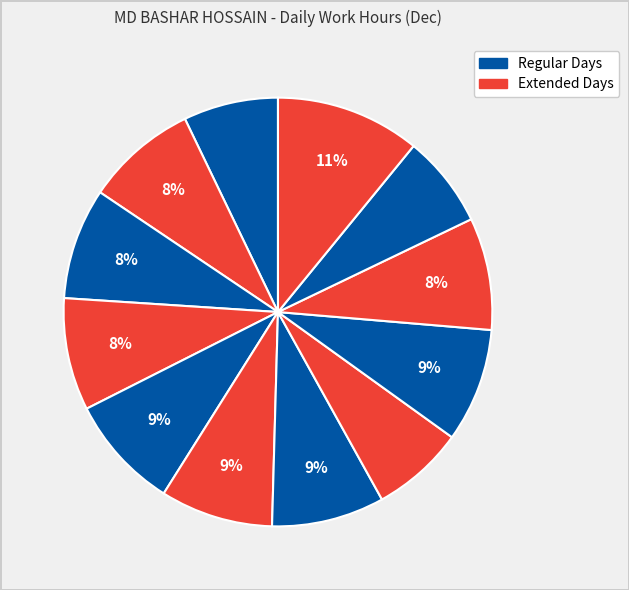

Does any single category account for the majority?

No